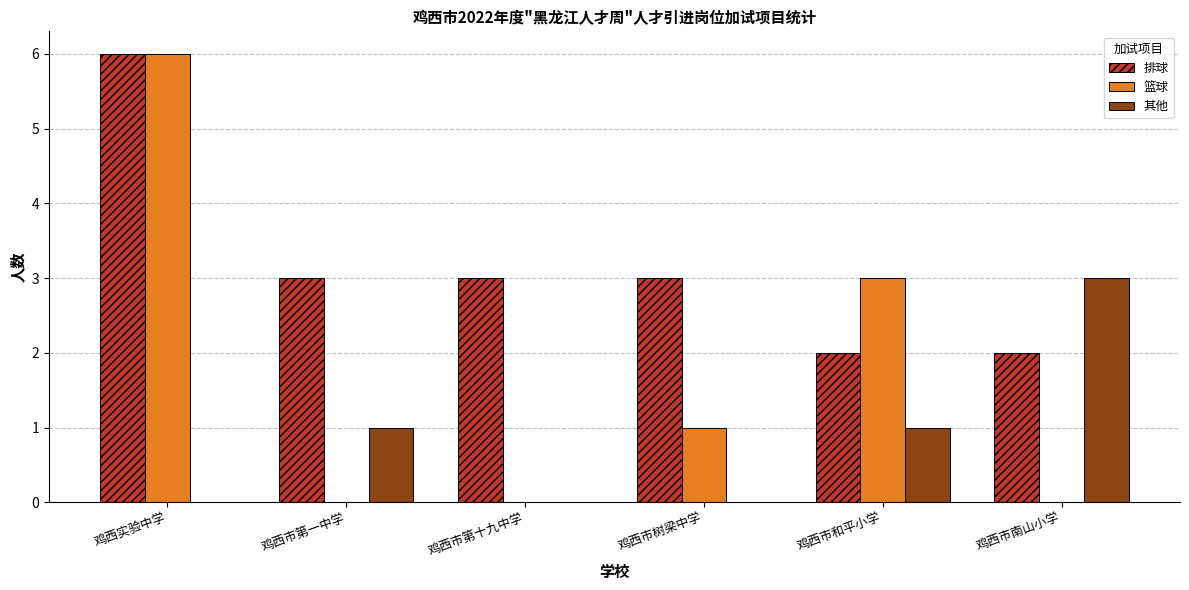

True or false: 排球 has a value of 1 at 鸡西市南山小学.

False